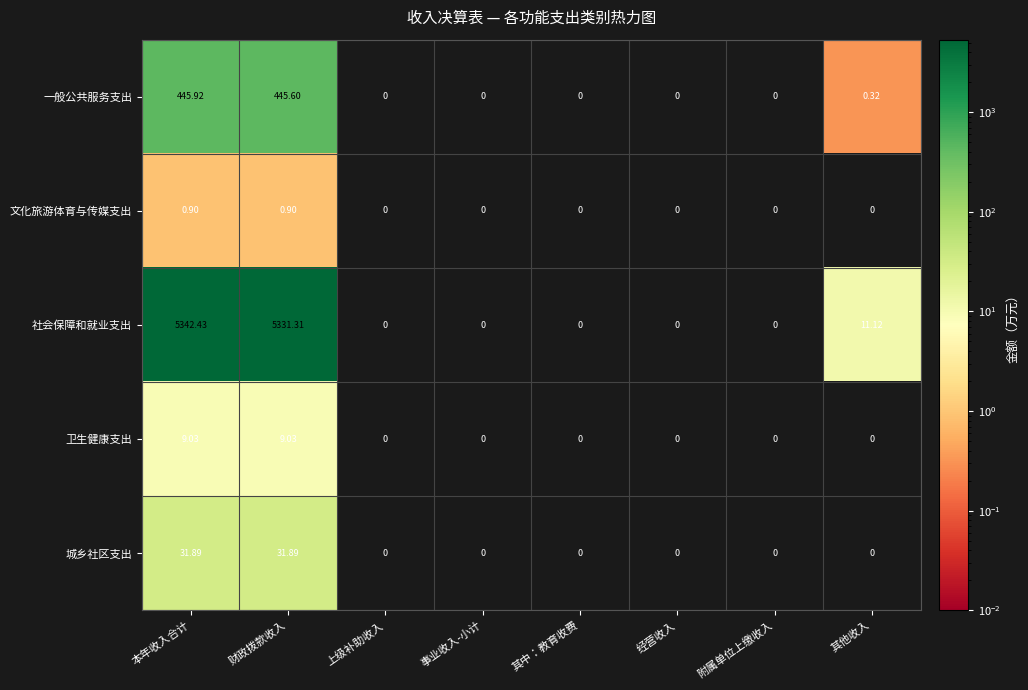

Which label corresponds to the largest value in the chart?

本年收入合计